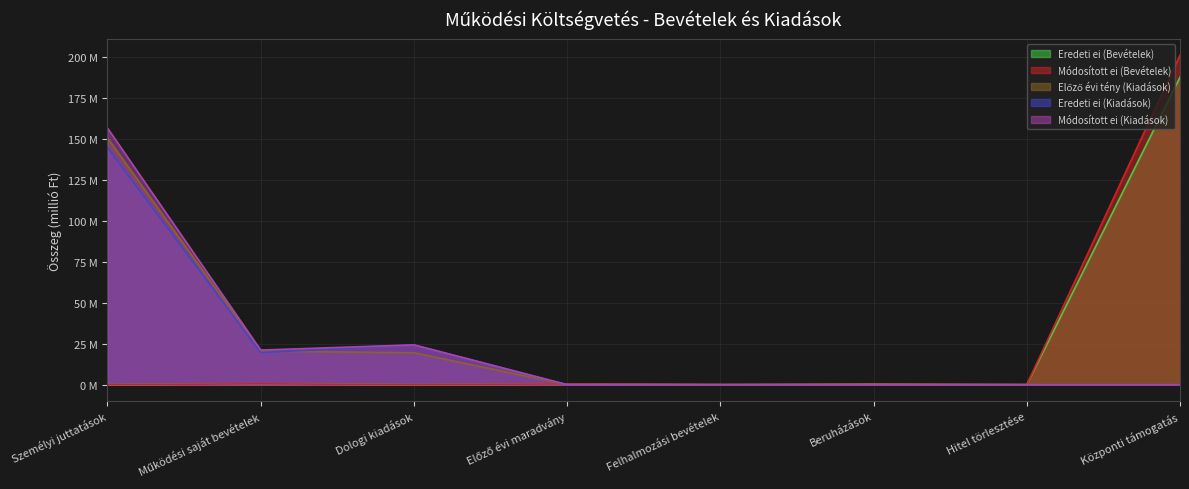

What is the difference between the highest and lowest values at Személyi juttatások?

156.5